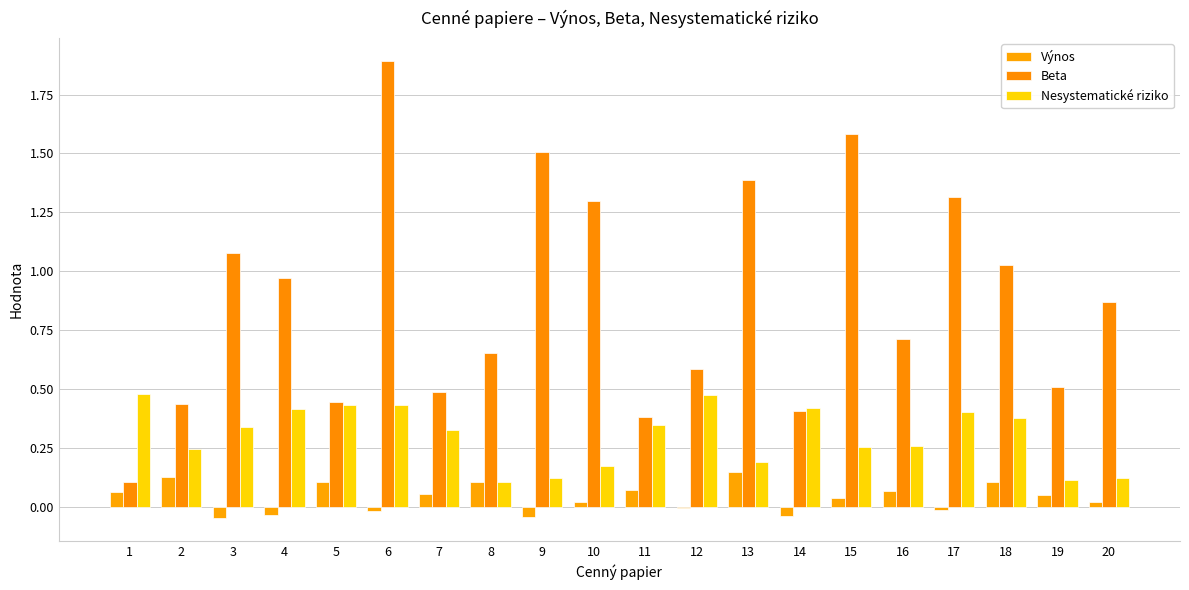

Read the Výnos value at 7.

0.1